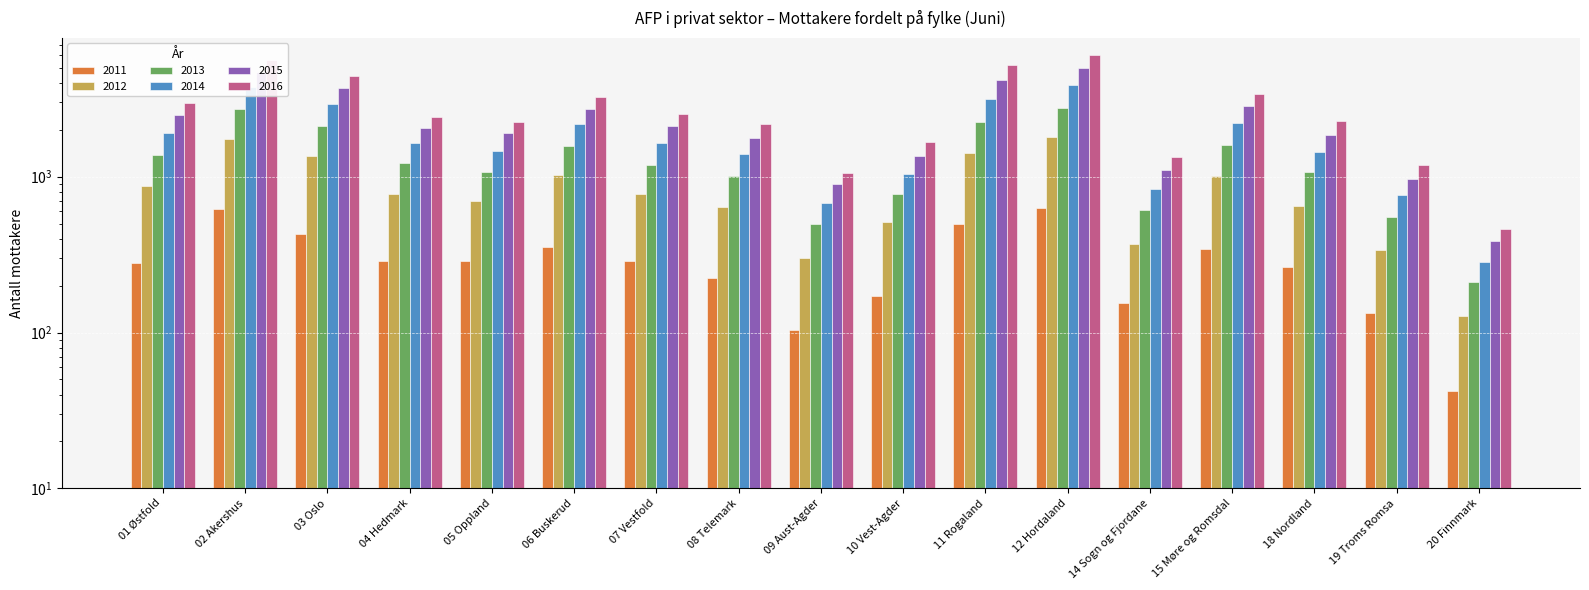

How many series are shown in this chart?

6